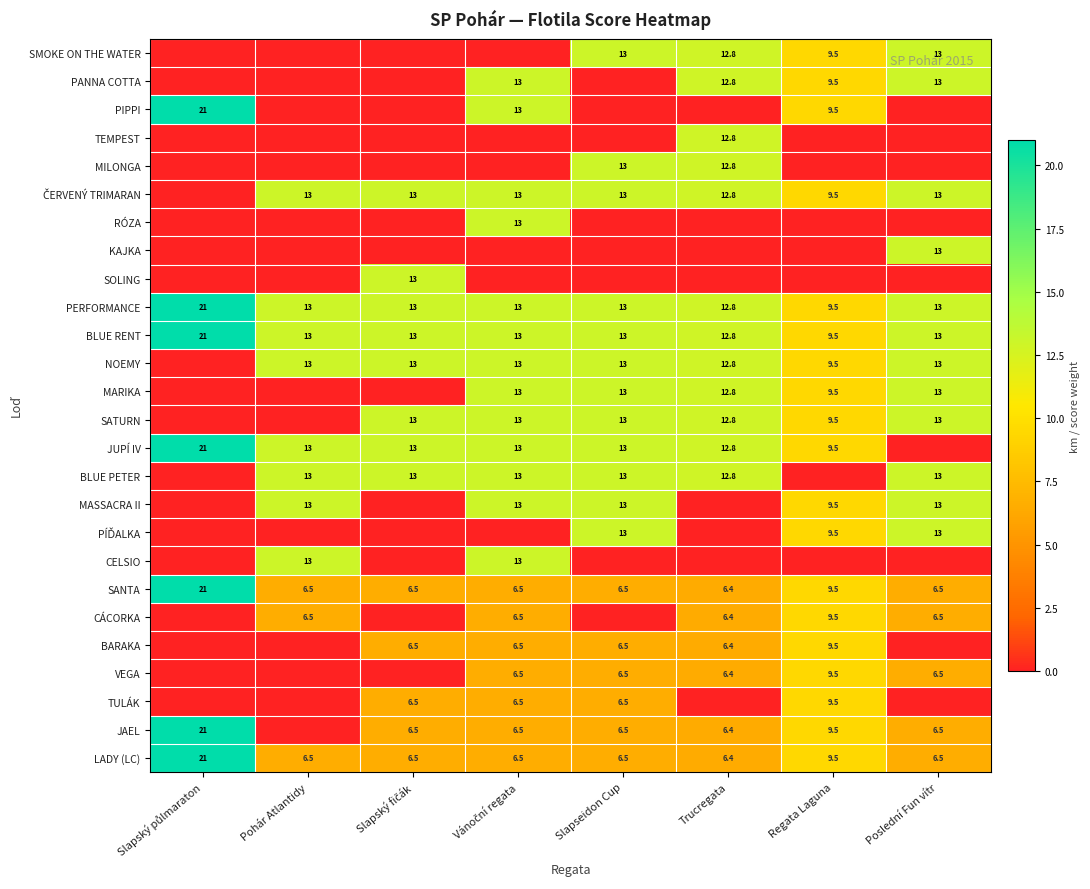

What is the difference between the maximum and second lowest values in the PERFORMANCE series?

8.2